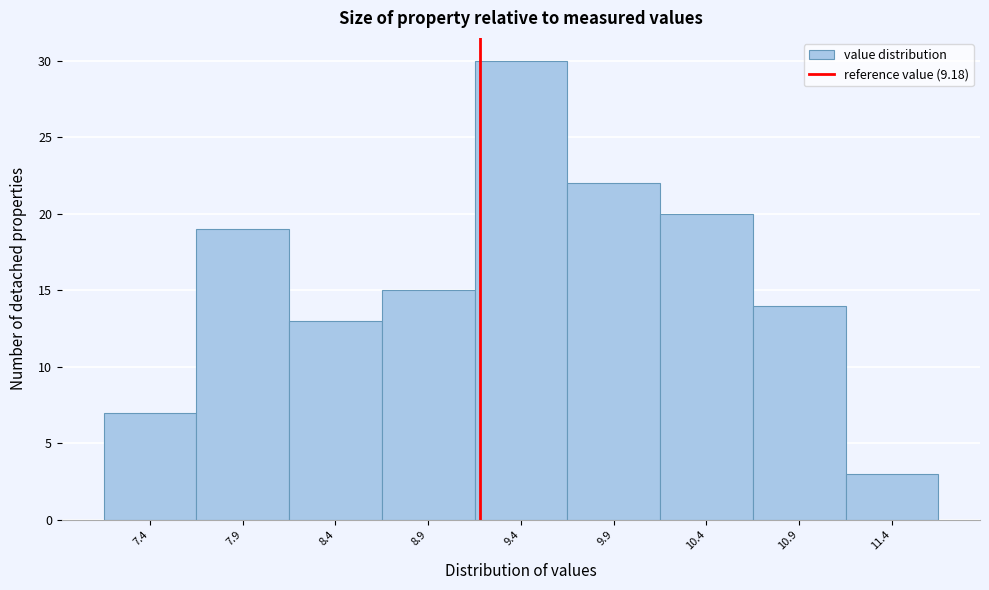

Reading left to right, list every bar in this chart as the range it spans on the x-axis followed by its height. The values are not printed on the chart, so give them approximately, as read against the axis.

7.15 to 7.65: 7
7.65 to 8.15: 19
8.15 to 8.65: 13
8.65 to 9.15: 15
9.15 to 9.65: 30
9.65 to 10.15: 22
10.15 to 10.65: 20
10.65 to 11.15: 14
11.15 to 11.65: 3